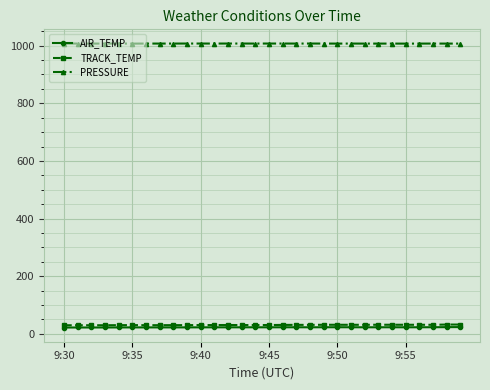

Is this an area chart (filled region under the line)?

No